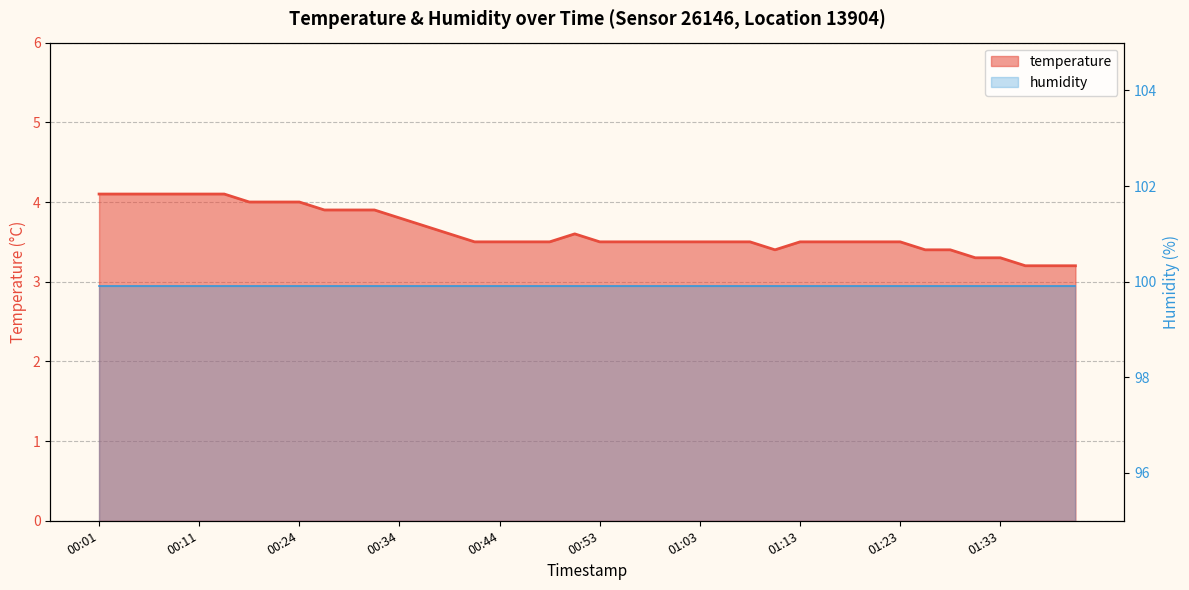

Where is the first local minimum?

01:11